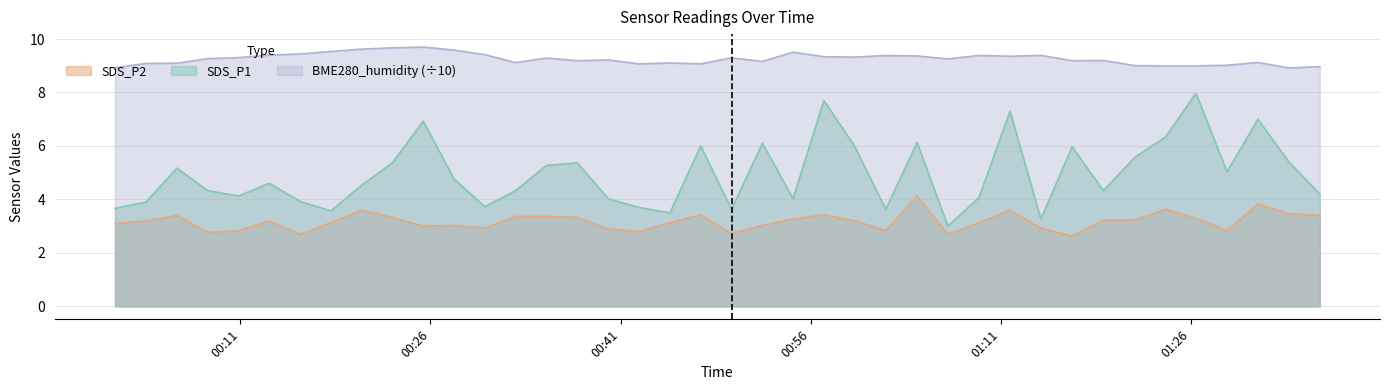

What is the label of the 4th point from the right?

2023/04/23 01:28:50